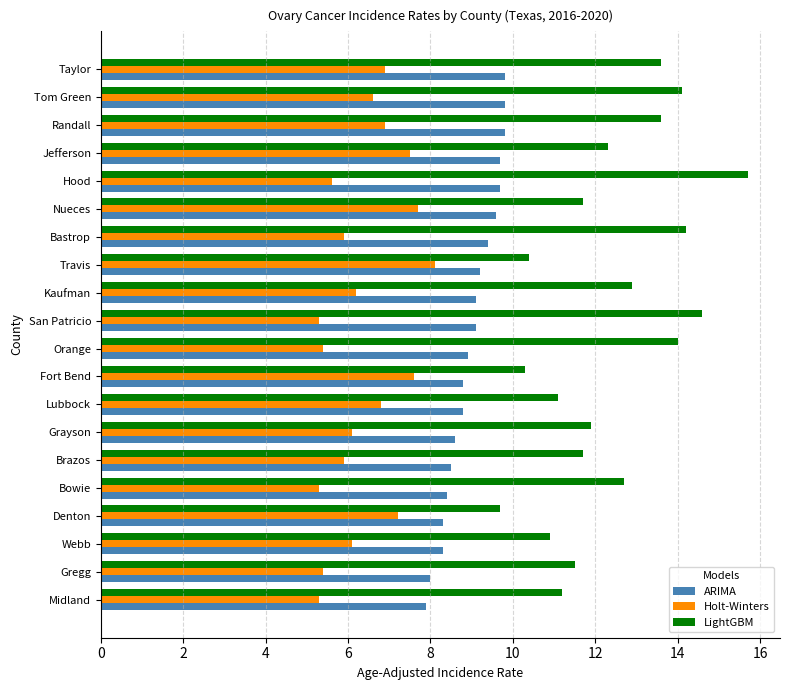

The ARIMA series shows 13.7 at Gregg. True or false?

False